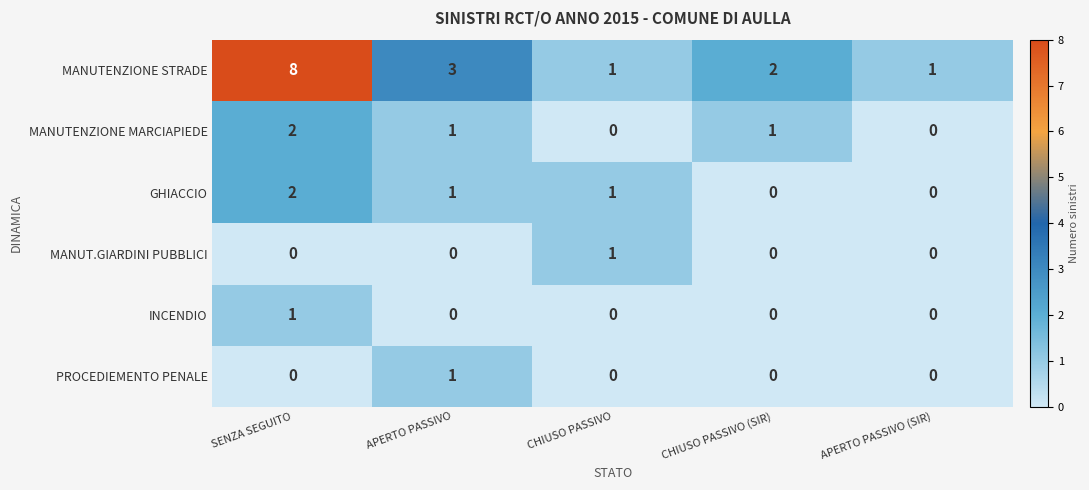

At which category does the chart reach its peak across all series?

SENZA SEGUITO